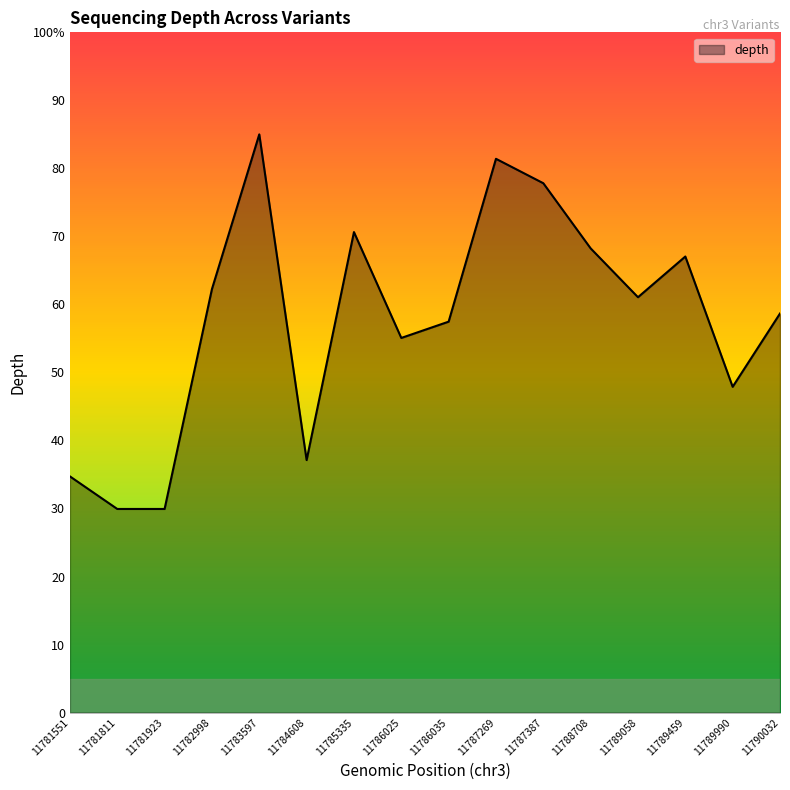

What is the value of the 6th point from the left?

37.1